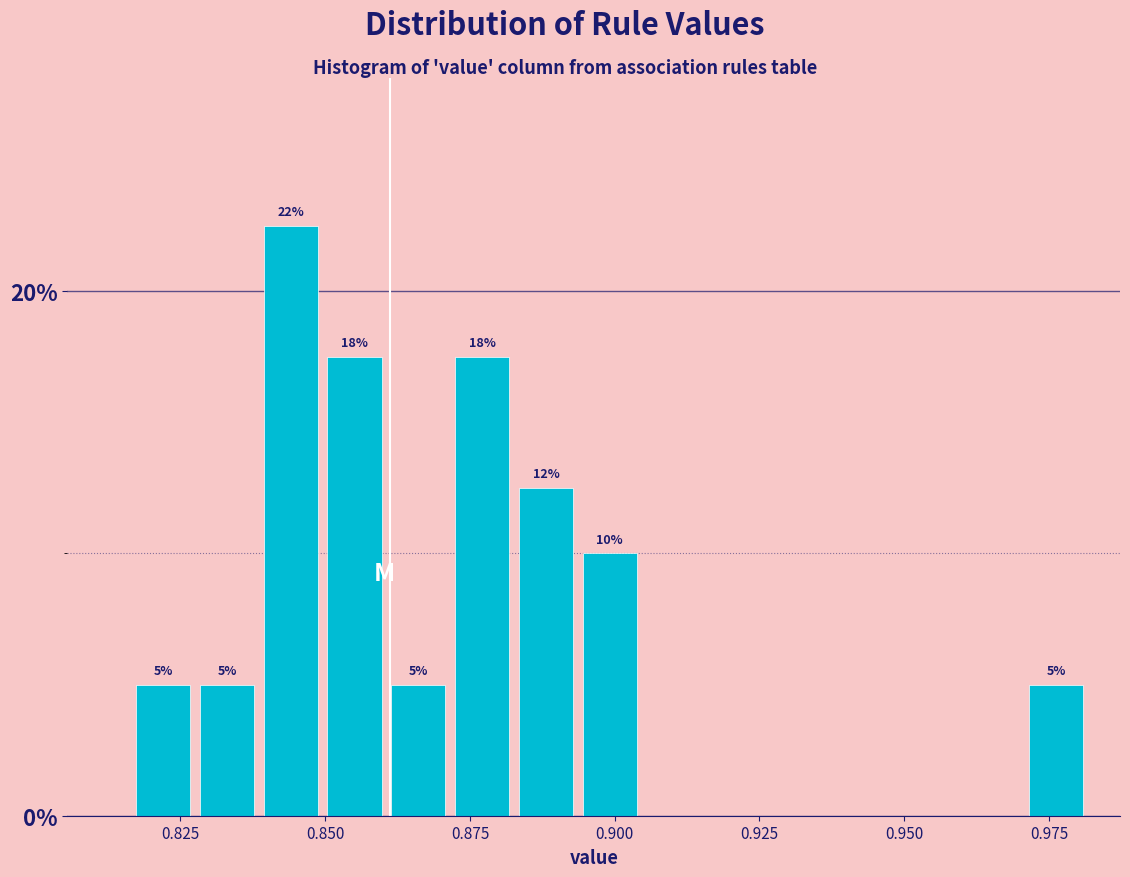

Around what value on the x-axis is the tallest bar? Give the approximate position of its centre, as read against the axis.

0.845